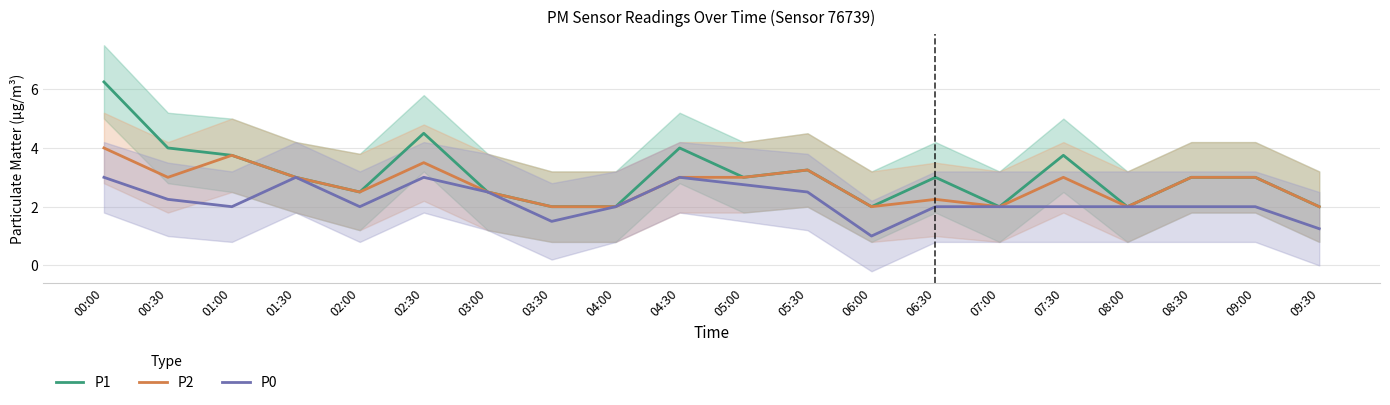

List the labels in order of P2 value, largest first.

00:00, 01:00, 02:30, 05:30, 00:30, 01:30, 04:30, 05:00, 07:30, 08:30, 09:00, 02:00, 03:00, 06:30, 03:30, 04:00, 06:00, 07:00, 08:00, 09:30